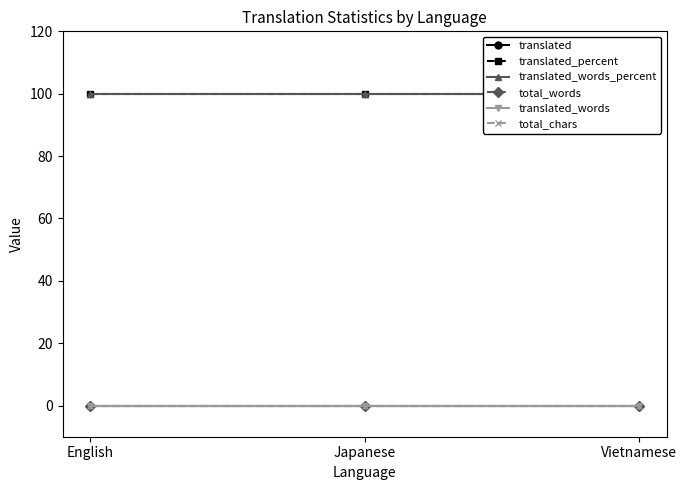

Between Japanese and English, which is larger?

Japanese